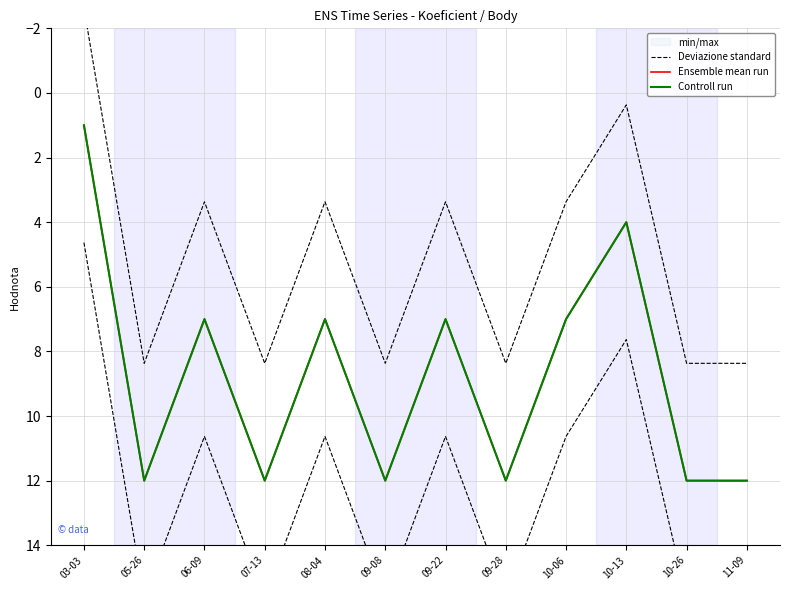

At how many categories does at least one series exceed 1?

12